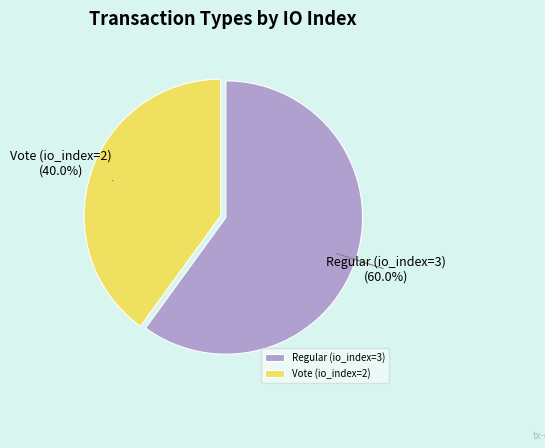

To the nearest percent, what is the difference between the largest and smallest slice percentages?

20%